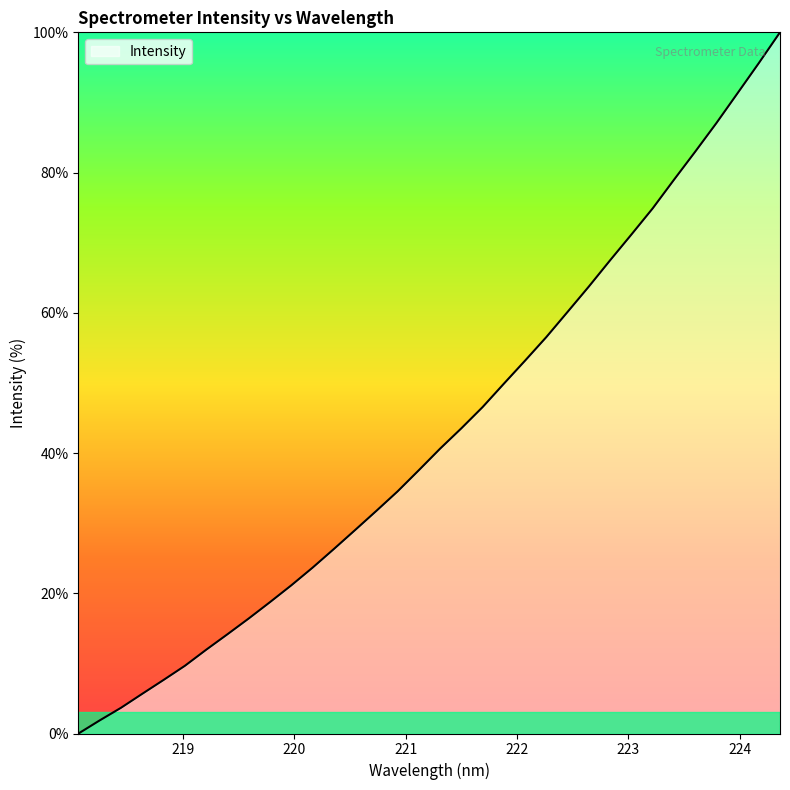

What is the difference between the maximum and minimum values?

100.0